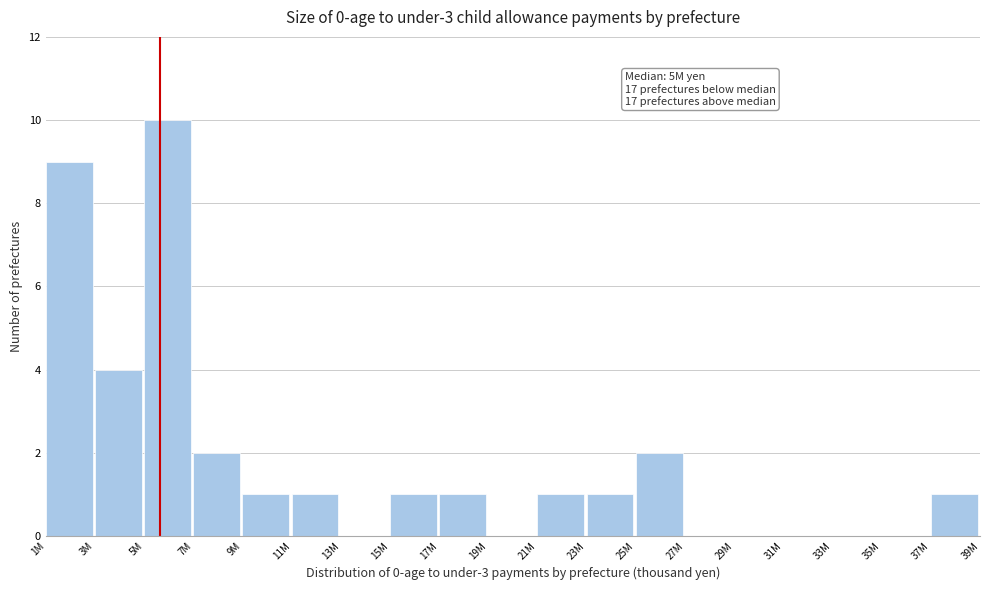

Reading left to right, extract all data points from this chart.

1M=9	3M=4	5M=10	7M=2	9M=1	11M=1	13M=0	15M=1	17M=1	19M=0	21M=1	23M=1	25M=2	27M=0	29M=0	31M=0	33M=0	35M=0	37M=1